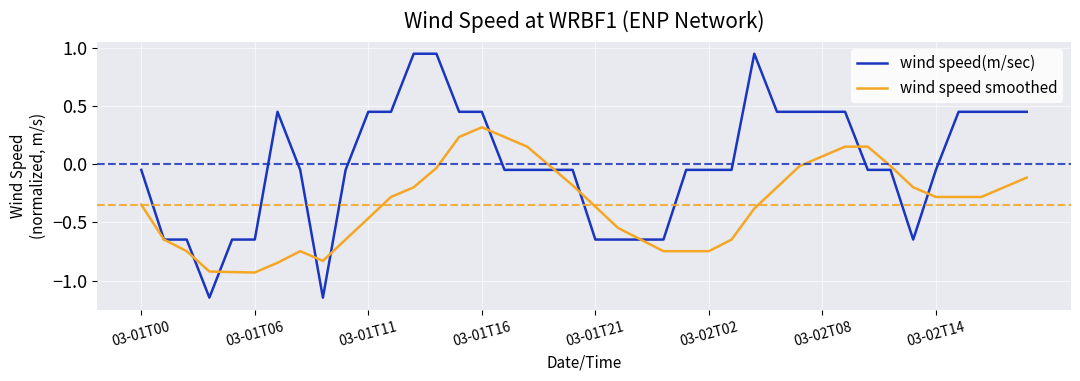

List the series in order of their overall mean, highest first.

wind speed(m/sec), wind speed smoothed